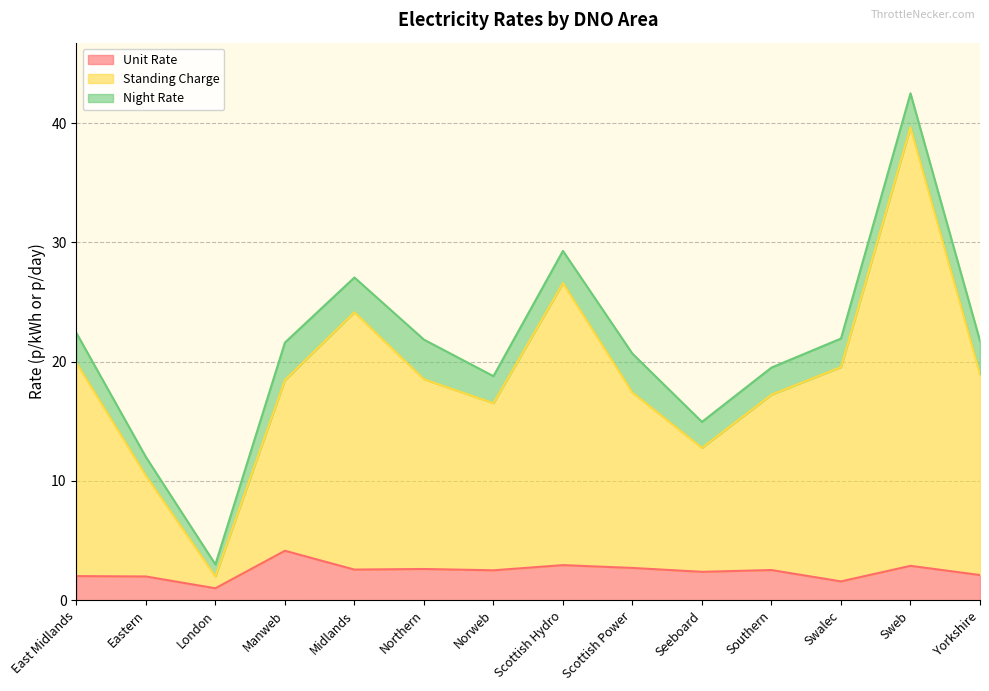

Which has a higher value, Scottish Power or Swalec?

Scottish Power